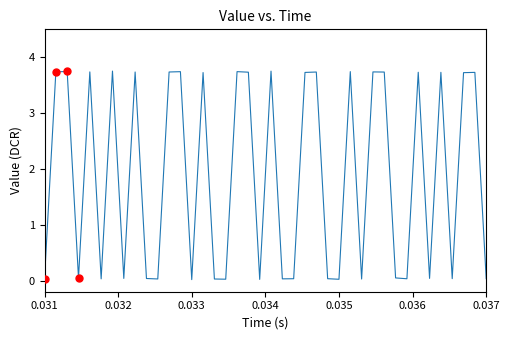

What is the difference between the maximum and minimum values?

3.7